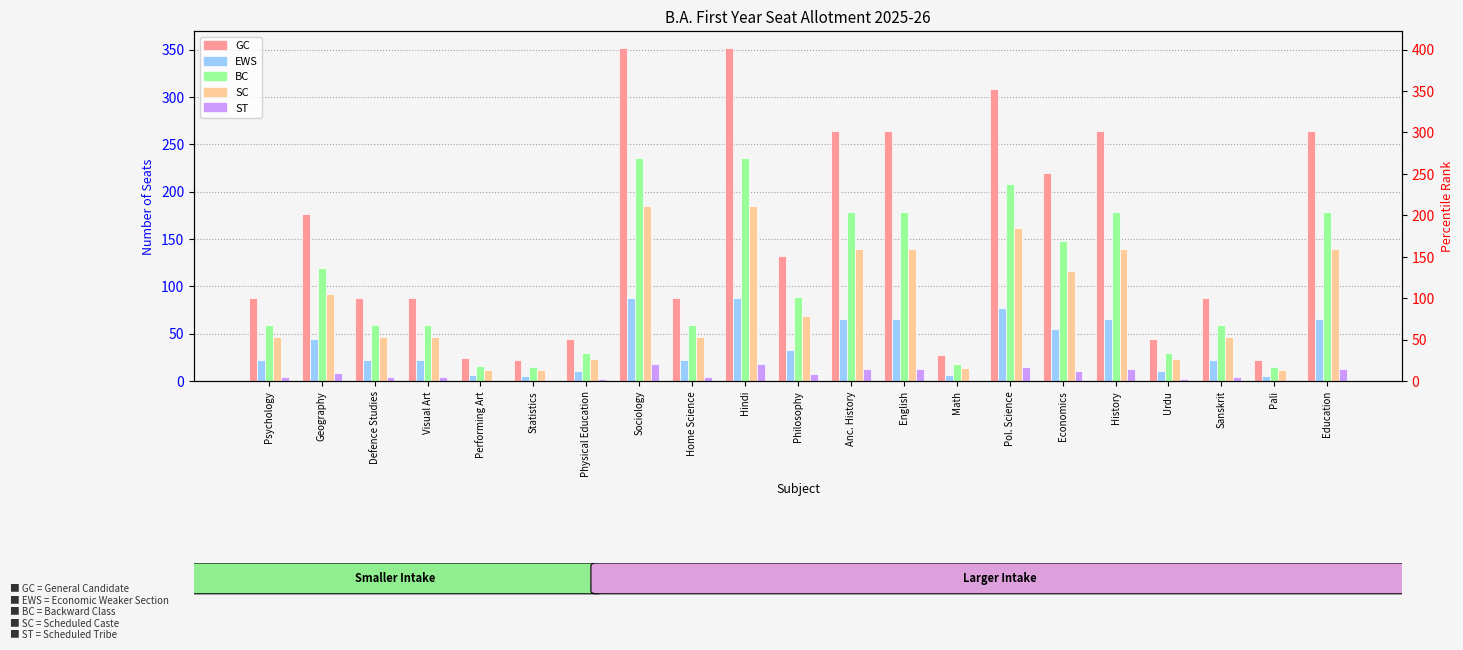

Reading right to left, list all the values displayed in this chart.

GC: Education=264	Pali=22	Sanskrit=88	Urdu=44	History=264	Economics=220	Pol. Science=308	Math=27	English=264	Anc. History=264	Philosophy=132	Hindi=352	Home Science=88	Sociology=352	Physical Education=44	Statistics=22	Performing Art=24	Visual Art=88	Defence Studies=88	Geography=176	Psychology=88
EWS: Education=66	Pali=5	Sanskrit=22	Urdu=11	History=66	Economics=55	Pol. Science=77	Math=6	English=66	Anc. History=66	Philosophy=33	Hindi=88	Home Science=22	Sociology=88	Physical Education=11	Statistics=5	Performing Art=6	Visual Art=22	Defence Studies=22	Geography=44	Psychology=22
BC: Education=178	Pali=15	Sanskrit=59	Urdu=30	History=178	Economics=148	Pol. Science=208	Math=18	English=178	Anc. History=178	Philosophy=89	Hindi=236	Home Science=59	Sociology=236	Physical Education=30	Statistics=15	Performing Art=16	Visual Art=59	Defence Studies=59	Geography=119	Psychology=59
SC: Education=139	Pali=12	Sanskrit=46	Urdu=23	History=139	Economics=116	Pol. Science=162	Math=14	English=139	Anc. History=139	Philosophy=69	Hindi=185	Home Science=46	Sociology=185	Physical Education=23	Statistics=12	Performing Art=12	Visual Art=46	Defence Studies=46	Geography=92	Psychology=46
ST: Education=13	Pali=1	Sanskrit=4	Urdu=2	History=13	Economics=11	Pol. Science=15	Math=1	English=13	Anc. History=13	Philosophy=7	Hindi=18	Home Science=4	Sociology=18	Physical Education=2	Statistics=1	Performing Art=1	Visual Art=4	Defence Studies=4	Geography=8	Psychology=4